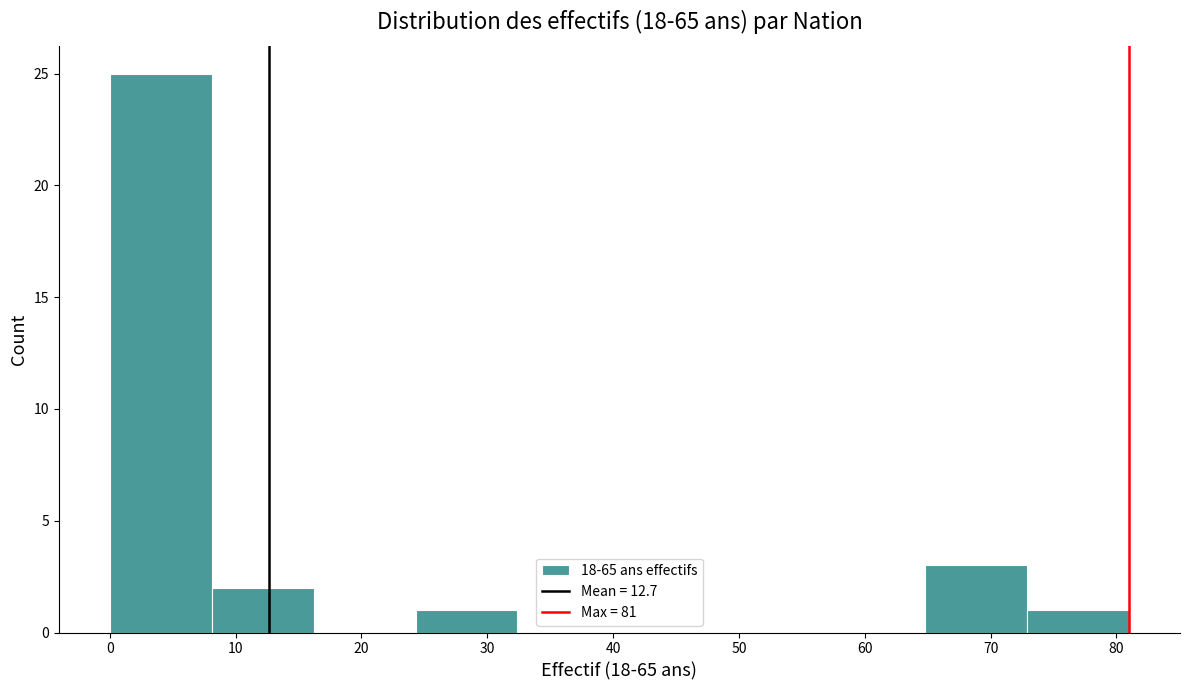

Reading left to right, transcribe this chart: for each bar, give the range it covers on the x-axis and its height. Neither the bar edges nor the heights are printed on the chart, so give them approximately, as read against the axes.

0.0 to 8.1: 25
8.1 to 16.2: 2
16.2 to 24.3: 0
24.3 to 32.4: 1
32.4 to 40.5: 0
40.5 to 48.6: 0
48.6 to 56.7: 0
56.7 to 64.8: 0
64.8 to 72.9: 3
72.9 to 81.0: 1